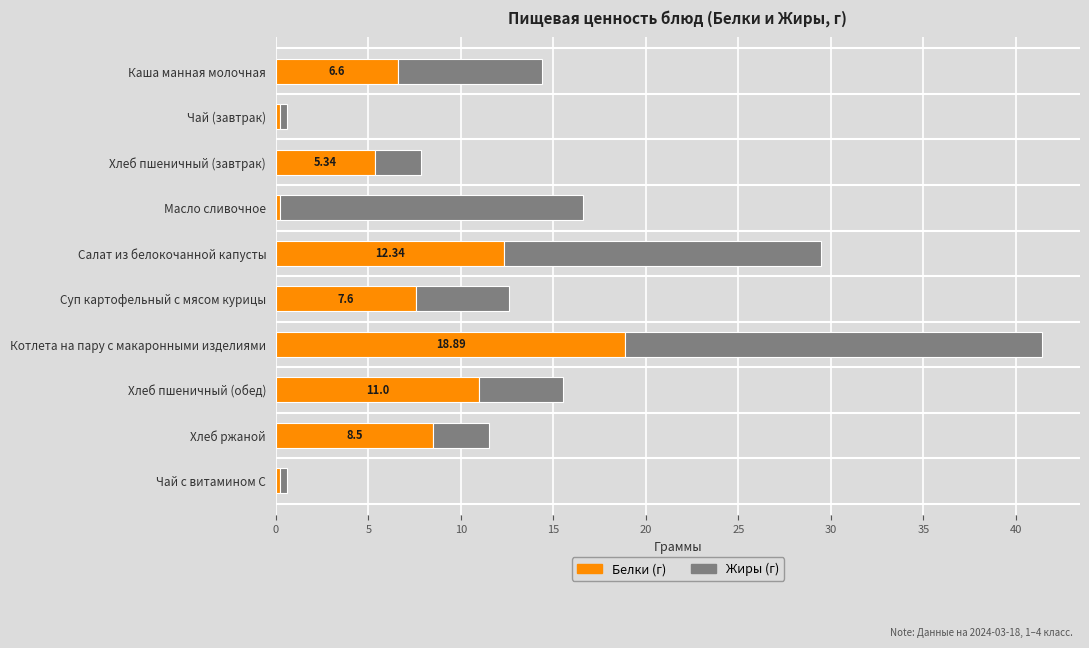

What is the total value across all series at Каша манная молочная?

14.4